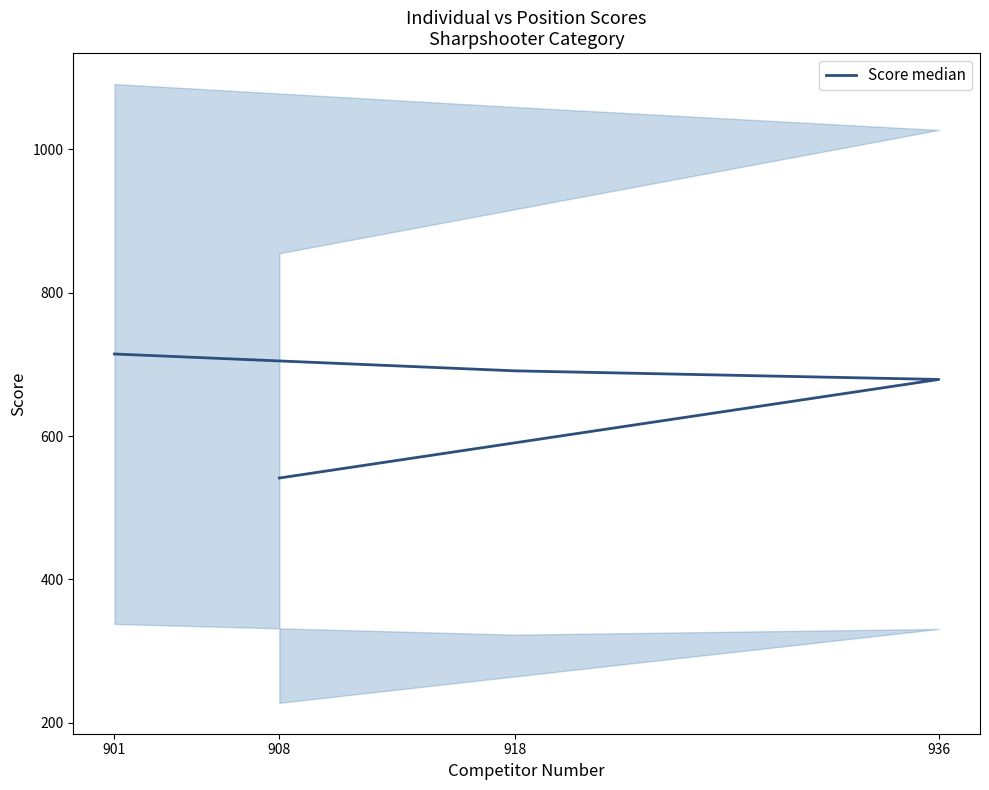

How many data points are less than 691?

2